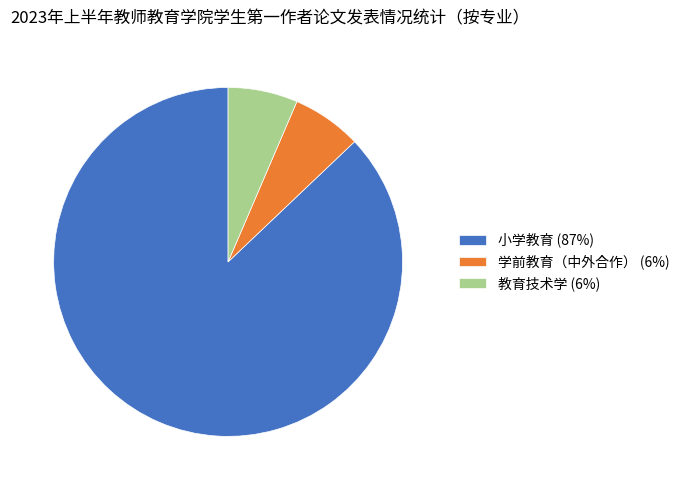

The 教育技术学 slice represents 1% of the pie. True or false?

False